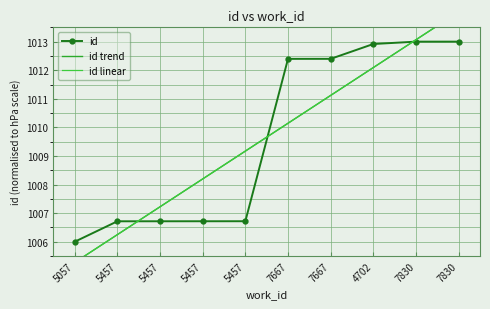

What is the difference between the values at 5457 and 7830?

6.3